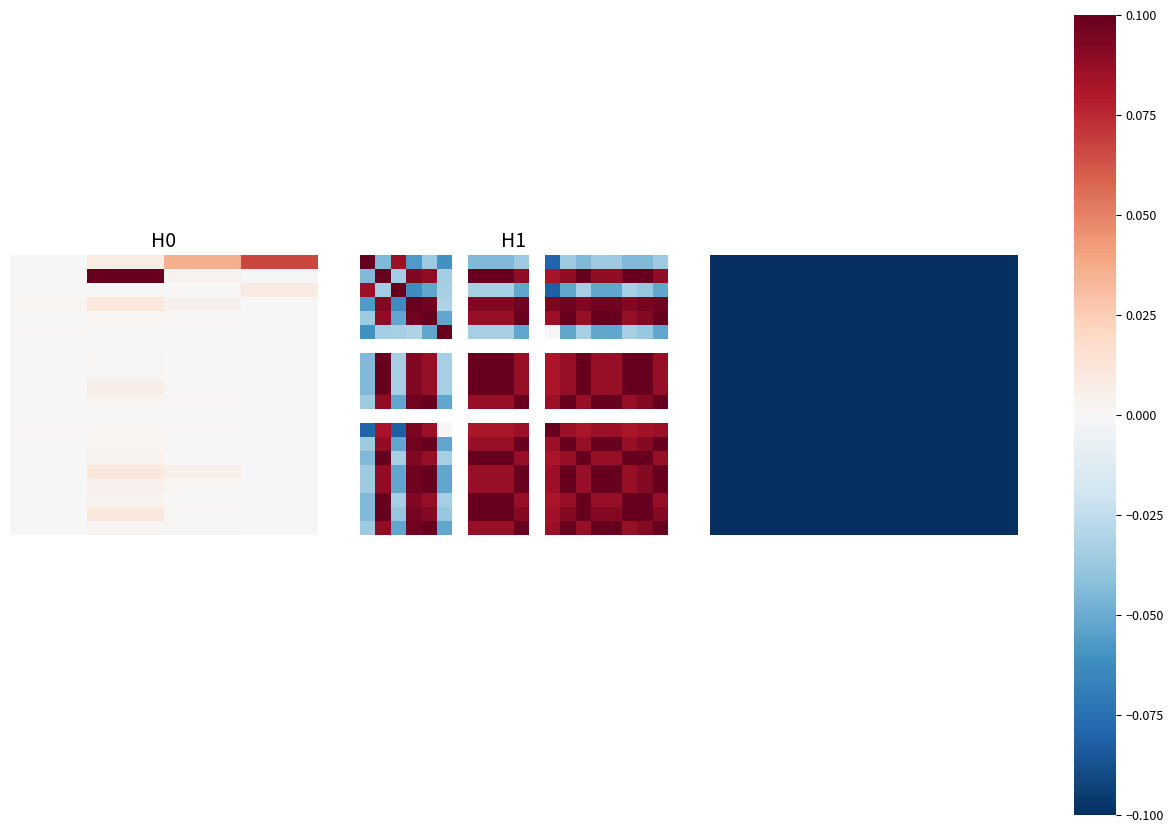

How many series are shown in this chart?

18